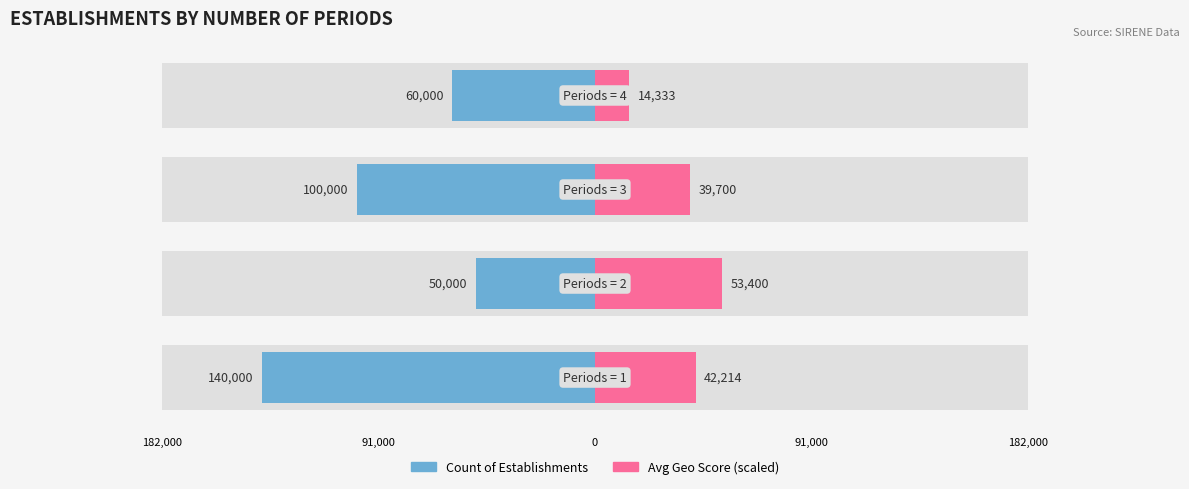

Are the bars horizontal?

Yes